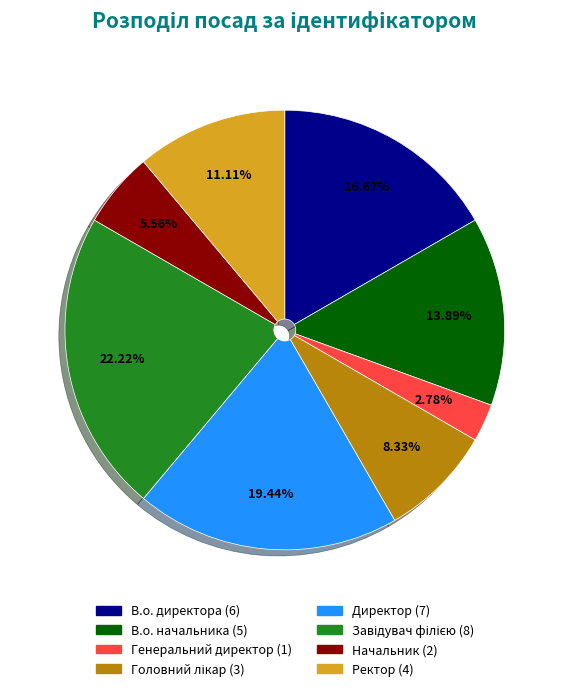

Is the sum of Генеральний директор and В.о. директора greater than half?

No